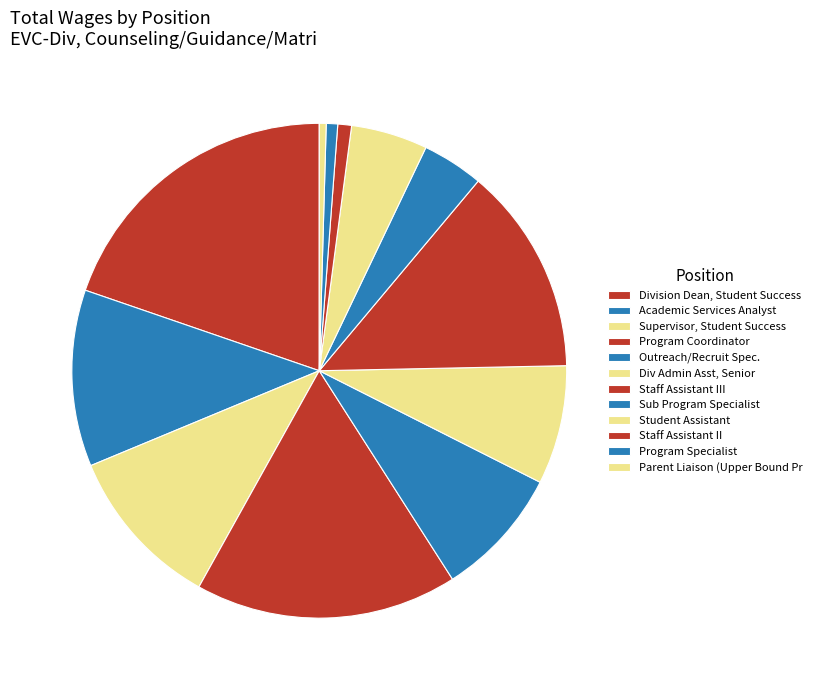

Count the number of slices in the pie.

12